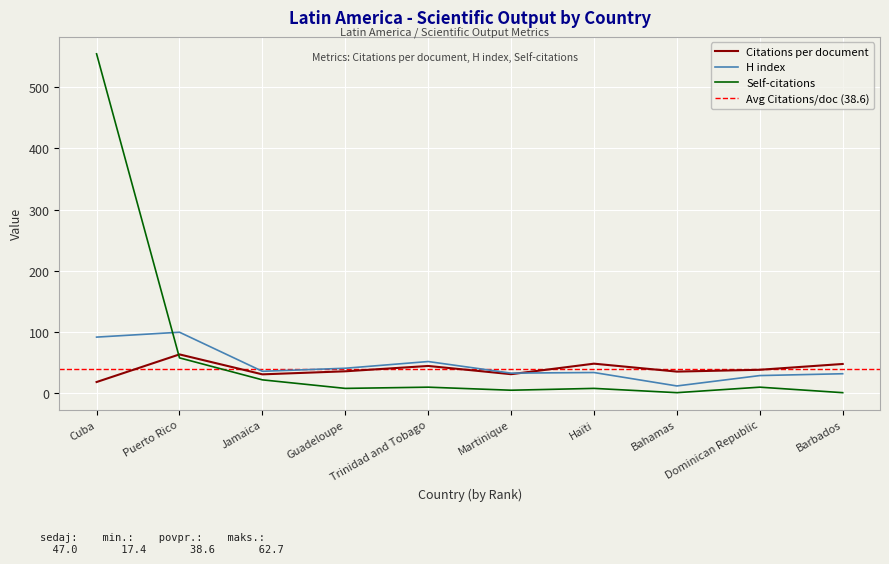

The Self-citations series shows 7.0 at Guadeloupe. True or false?

True